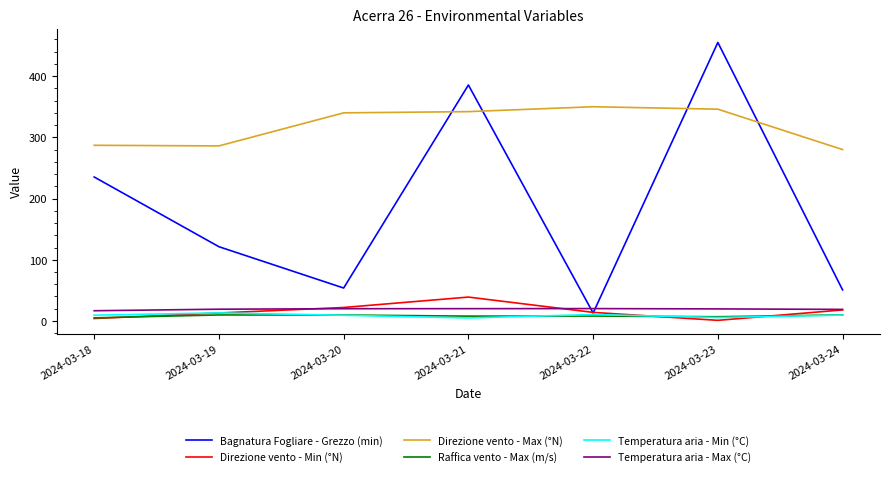

Is the value of Bagnatura Fogliare - Grezzo (min) at 2024-03-21 greater than the value of Temperatura aria - Min (°C) at 2024-03-18?

Yes